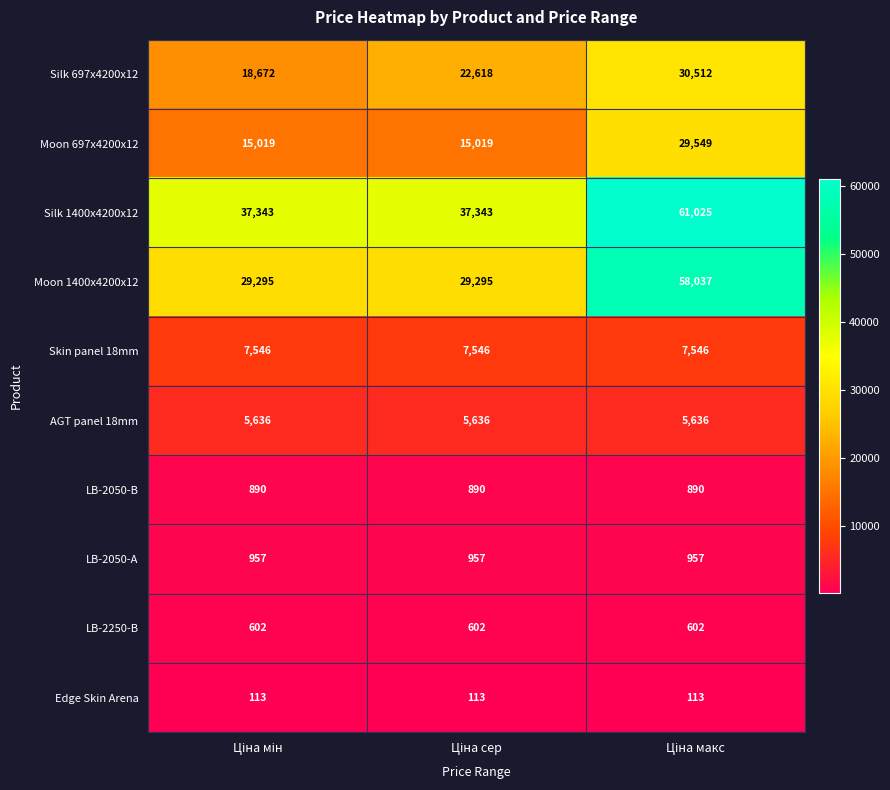

What is the maximum value shown in the chart?

61025